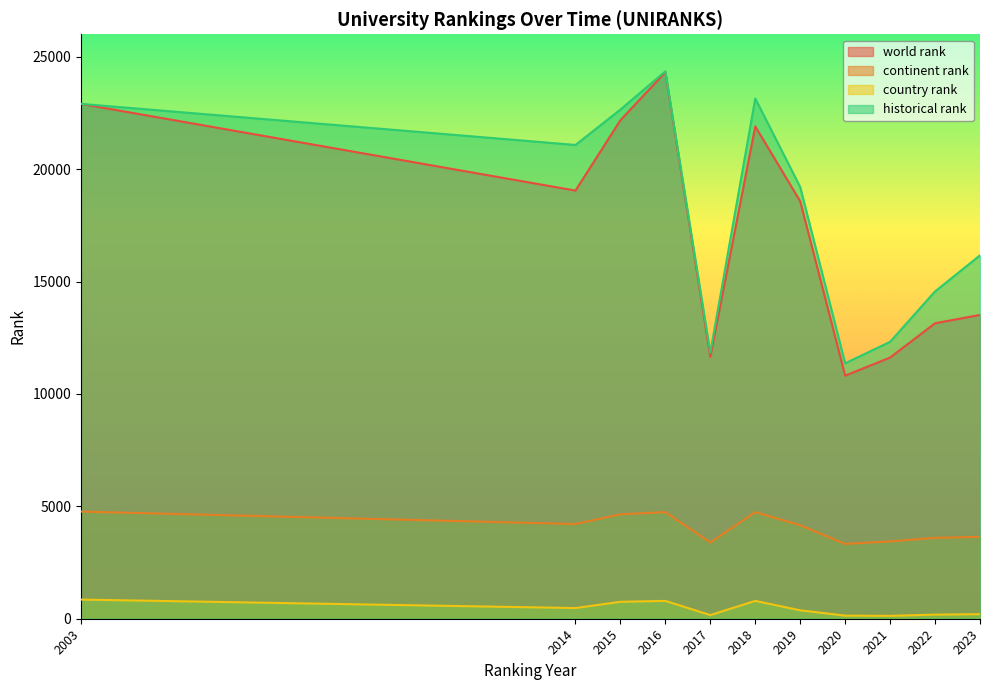

Rank the categories by historical rank value from lowest to highest.

2020, 2017, 2021, 2022, 2023, 2019, 2014, 2015, 2003, 2018, 2016